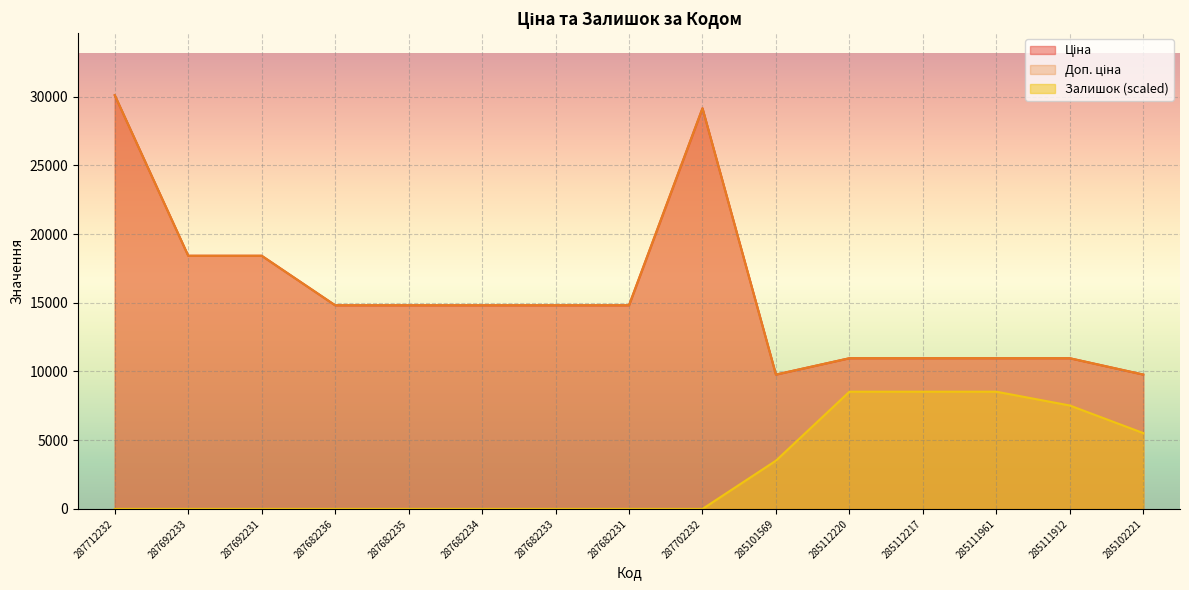

What is the average value of the Залишок series?

2809.6